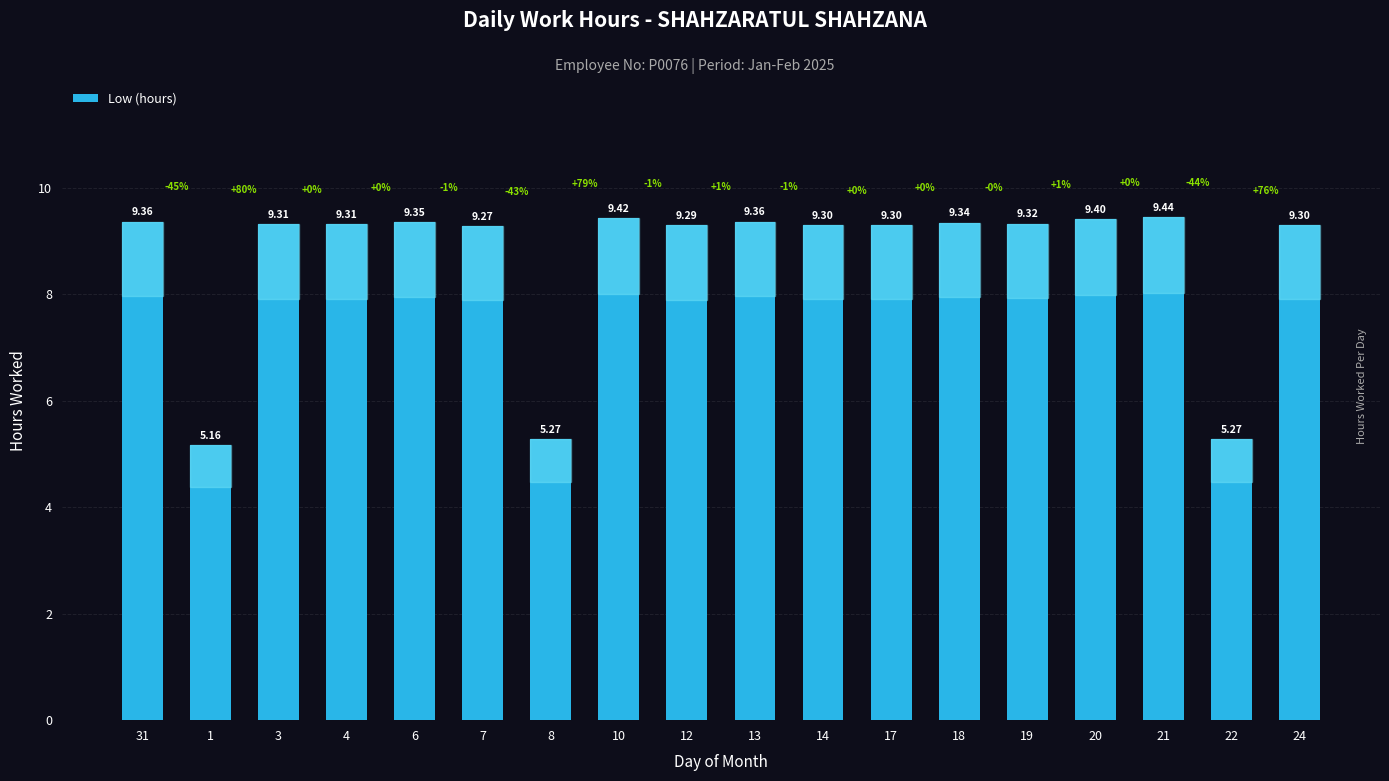

Which has a higher value, 22 or 10?

10